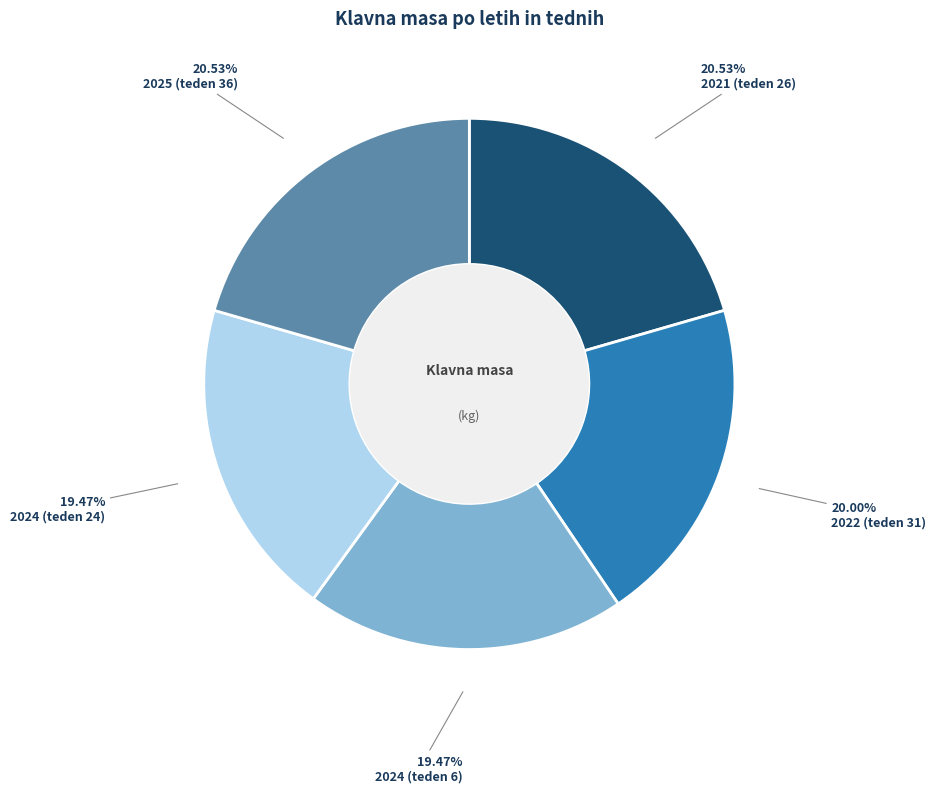

How many slices are in this pie chart?

5